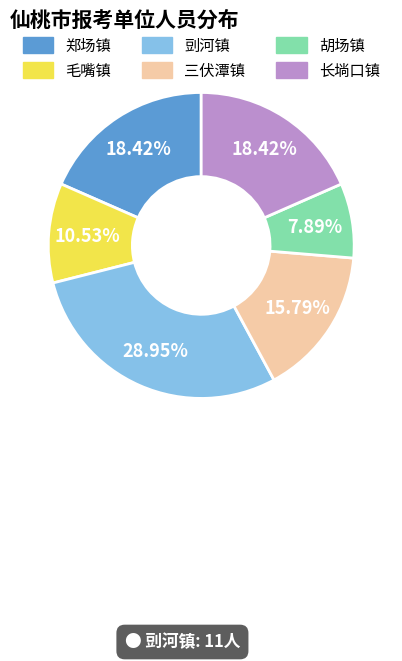

Which slice is the smallest?

胡场镇